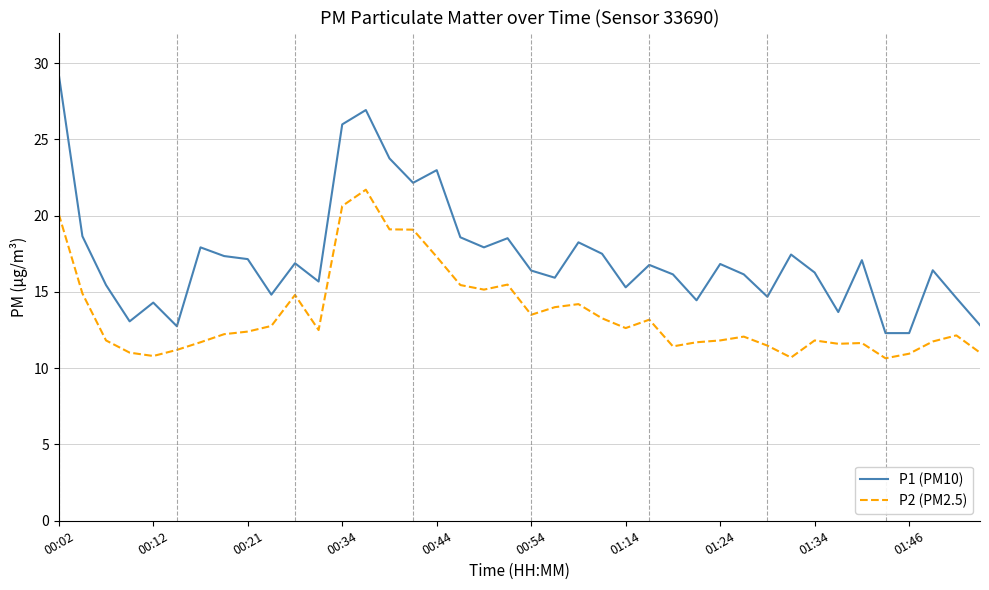

What is the minimum value for P1 (PM10)?

12.3